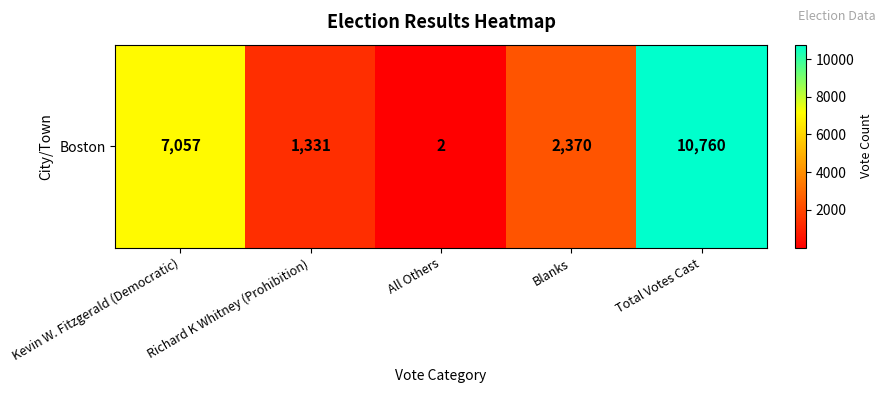

Reading left to right, list all the values displayed in this chart.

Kevin W. Fitzgerald (Democratic)=7057	Richard K Whitney (Prohibition)=1331	All Others=2	Blanks=2370	Total Votes Cast=10760